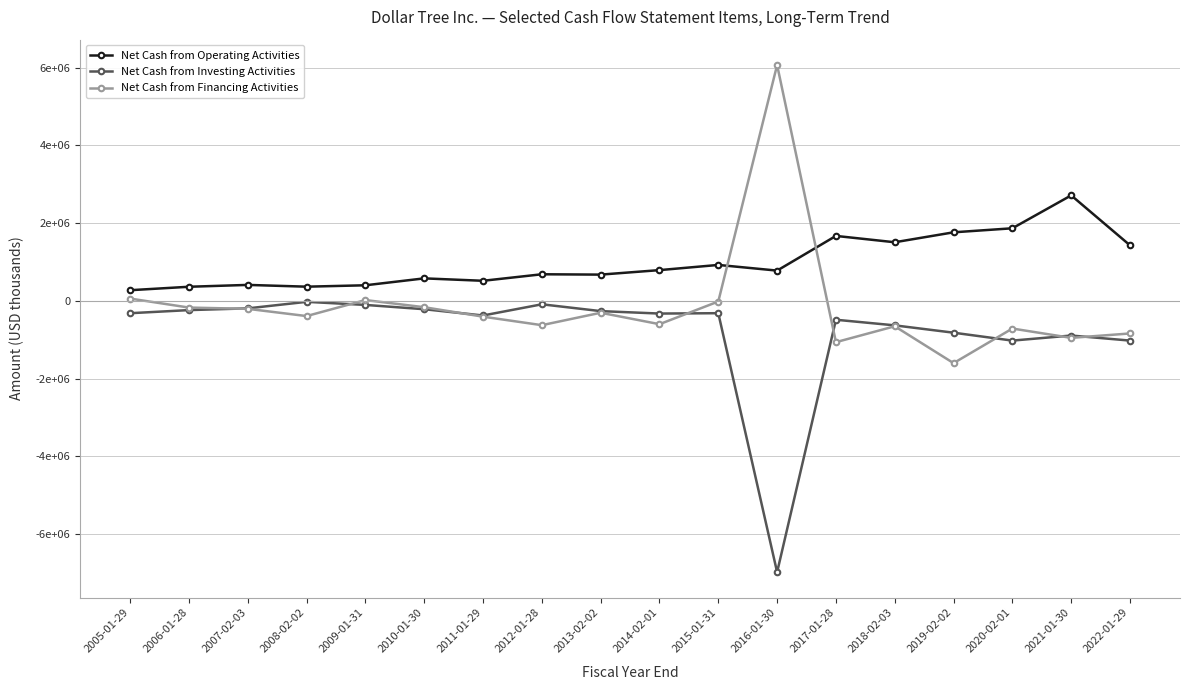

What is the difference between the Net Cash from Investing Activities values at 2005-01-29 and 2014-02-01?

8893